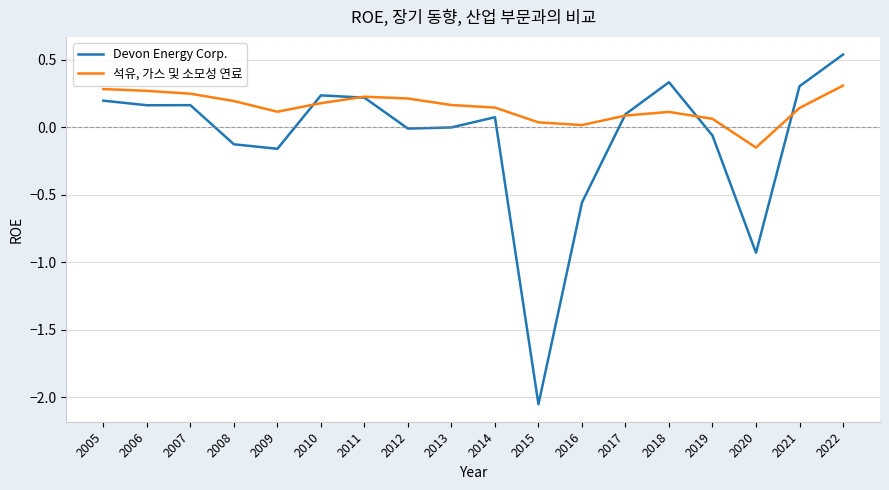

Which category has the lowest value across all series?

2015